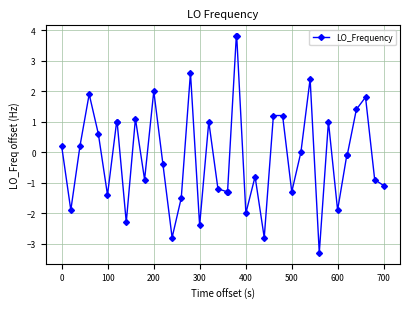

How many lines are shown in the chart?

1